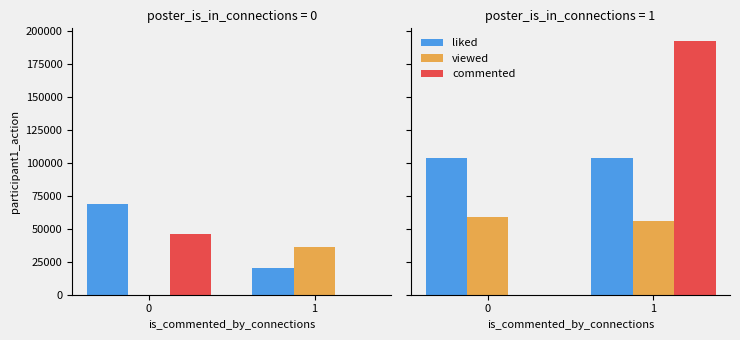

How many groups of bars are there?

2